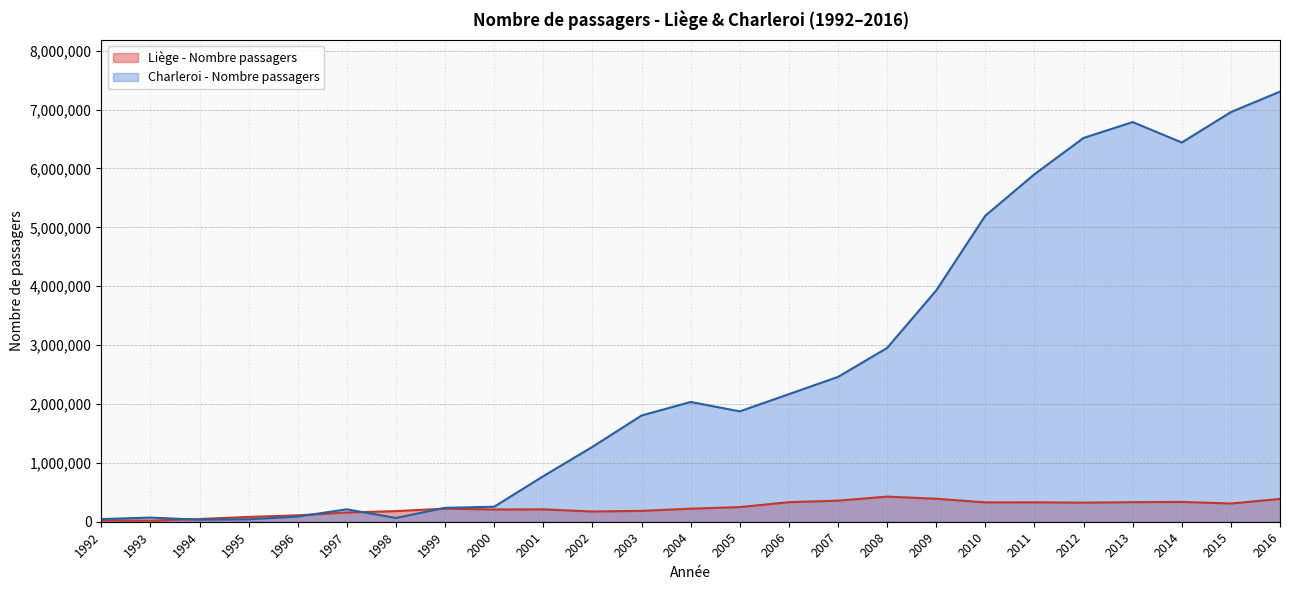

What is the value of the Charleroi - Nombre passagers point at the 16th from the left?

2459129